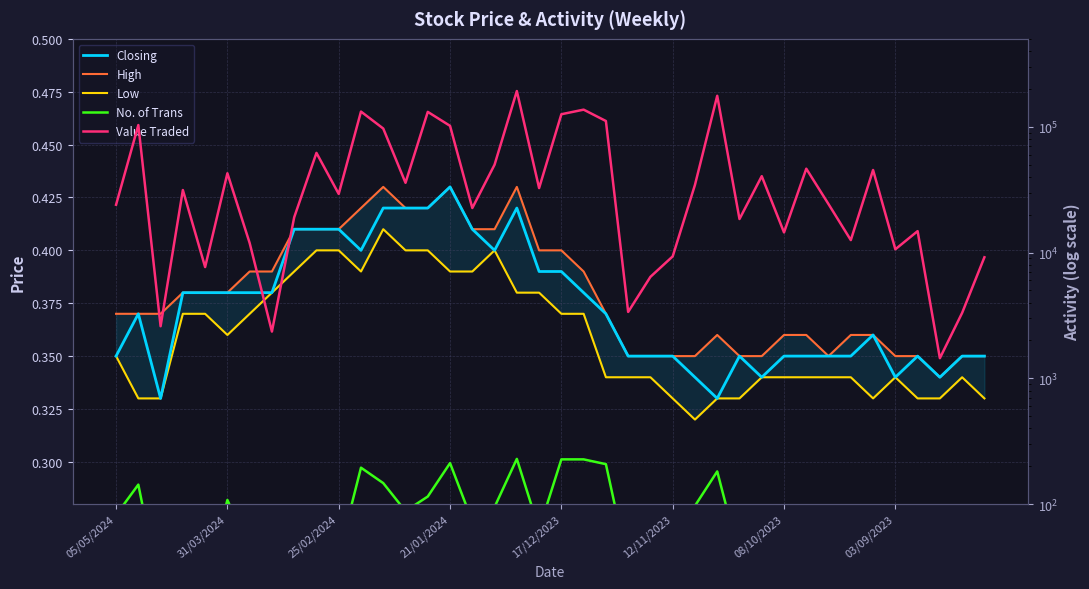

What is the difference between the maximum and minimum values in the Closing series?

0.1